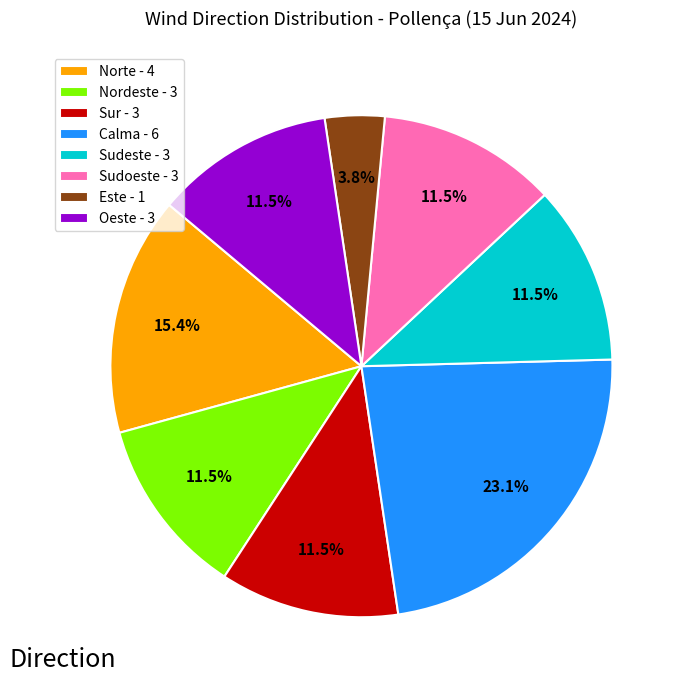

Which has a higher value, Este or Norte?

Norte